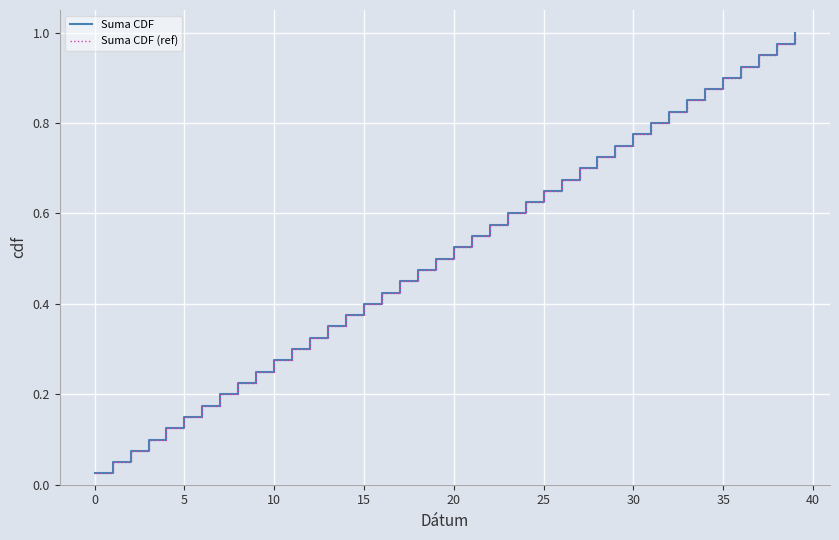

True or false: Suma CDF and Suma CDF (ref) intersect in this chart.

False